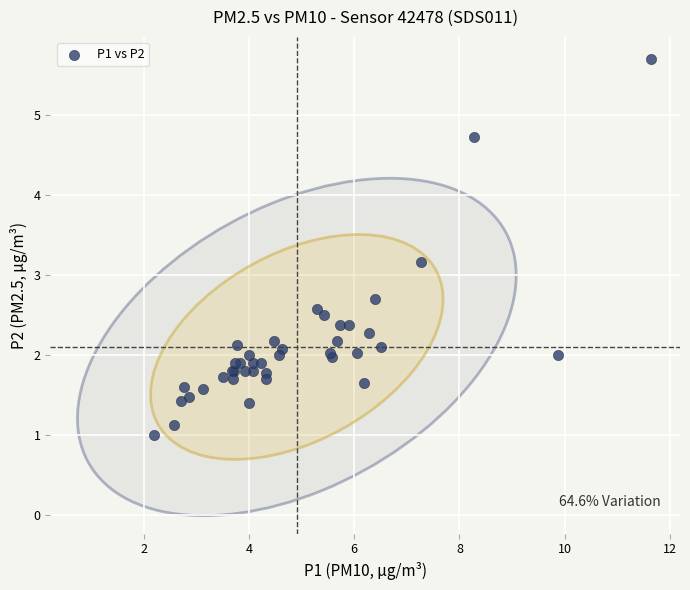

What Y value in the scatter plot is closest to 3?

3.2